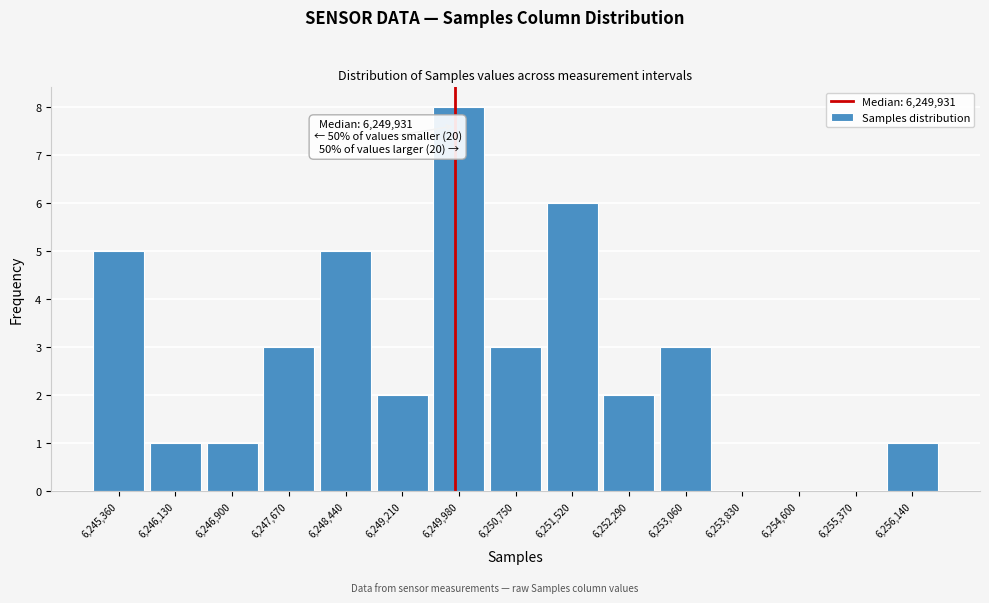

Which range on the x-axis has the tallest bar?

6249600 to 6250400